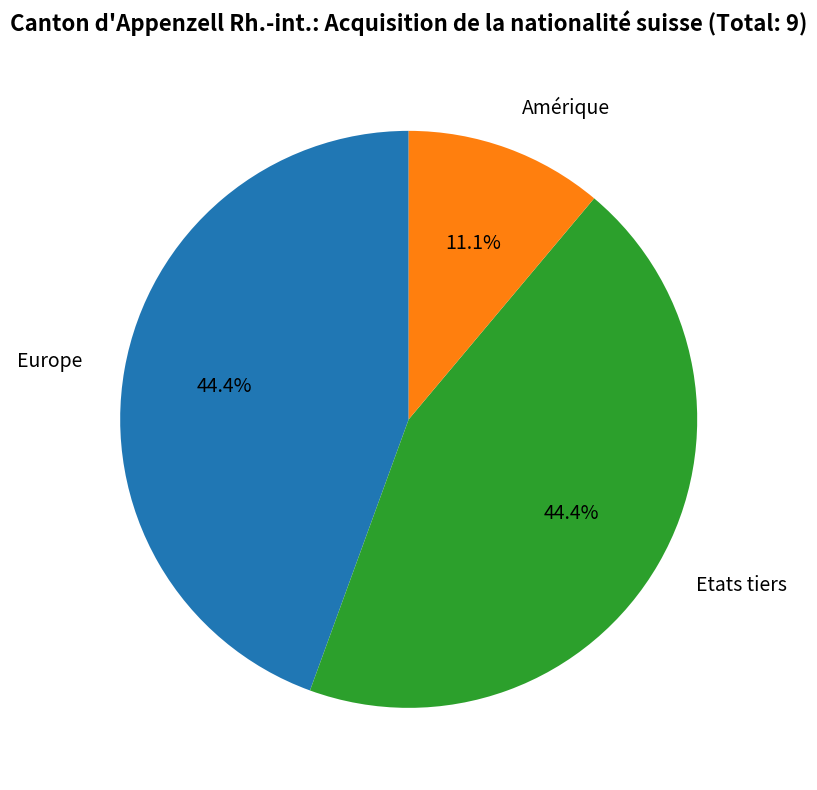

Does any single category account for the majority?

No